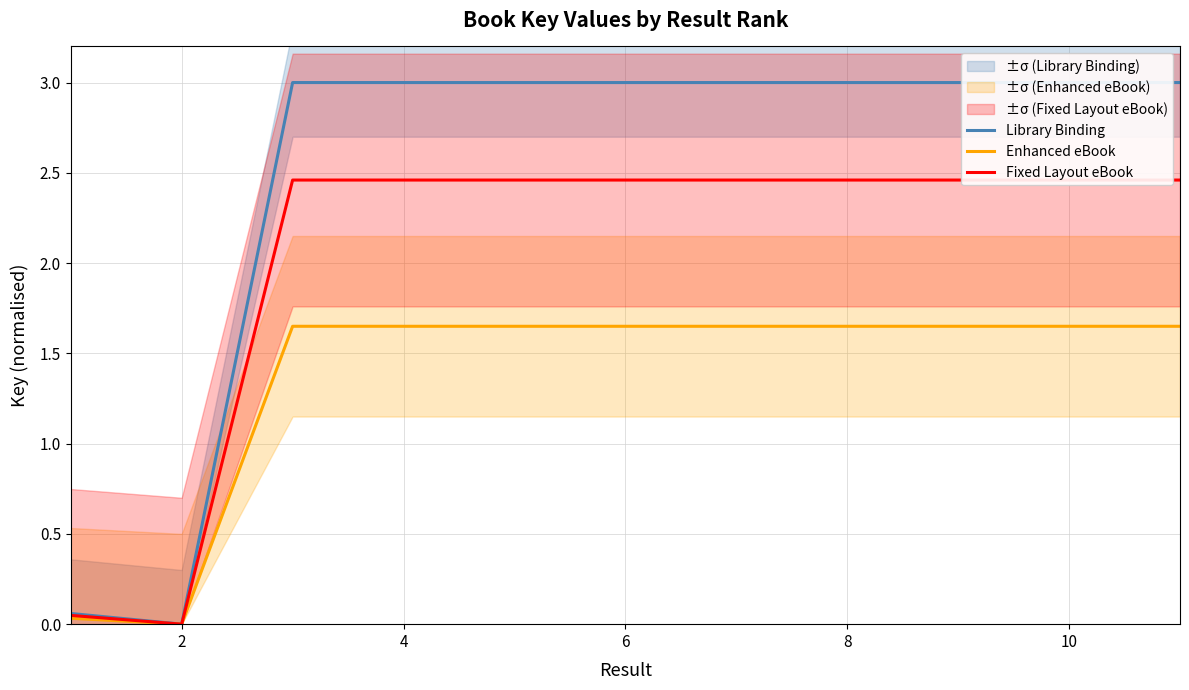

What is the sum of the Fixed Layout eBook values at 8 and 10?

4.9